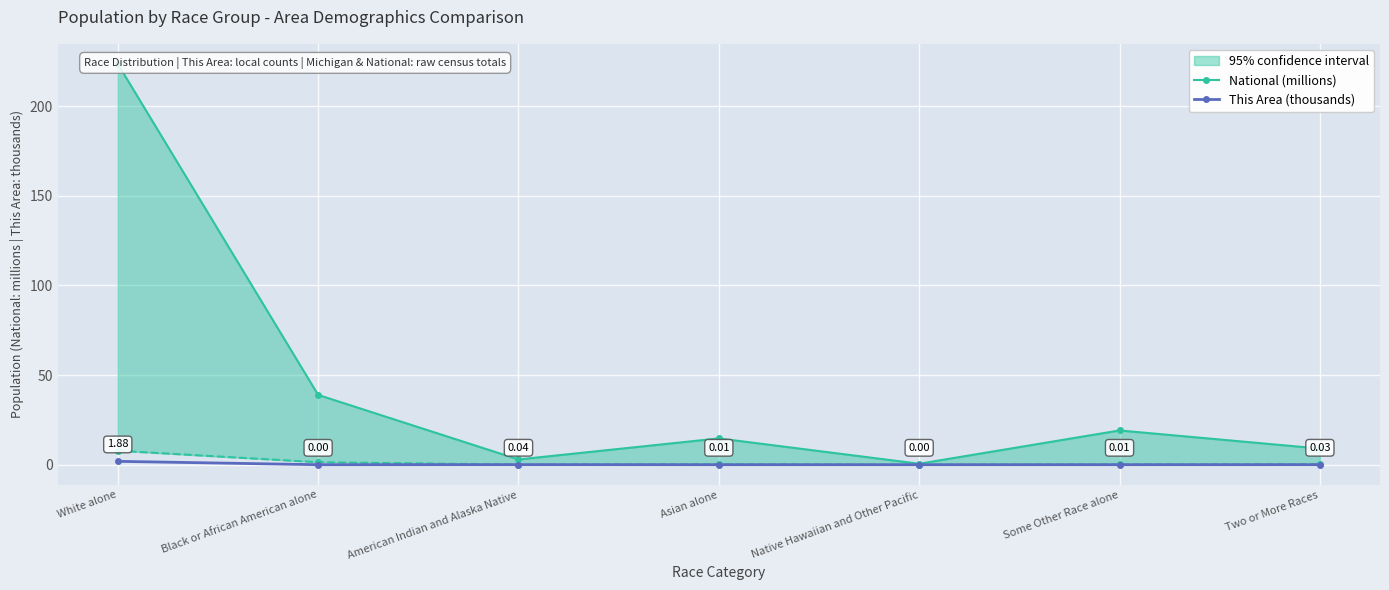

Rank the series by their average value, from lowest to highest.

This Area (thousands), National (millions)